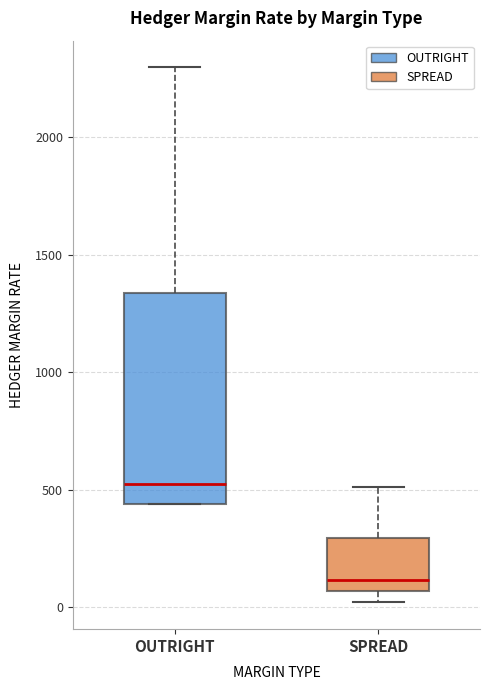

Which box is the tallest, from its lower edge to its upper edge?

OUTRIGHT